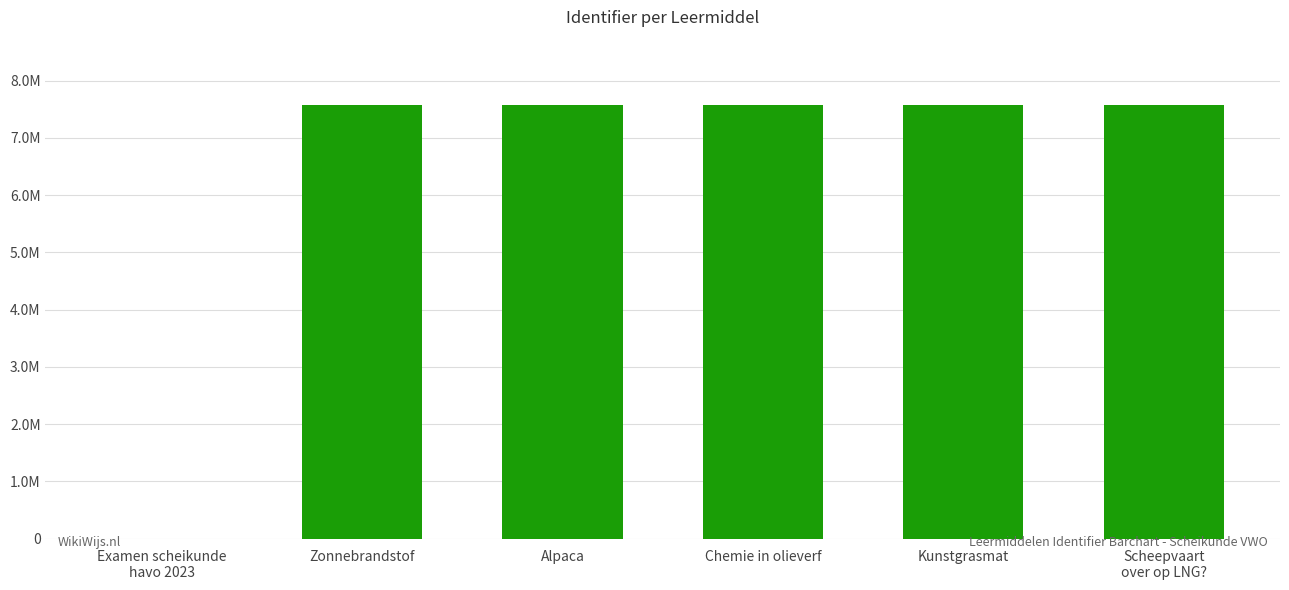

The value at Kunstgrasmat is 10441625. True or false?

False